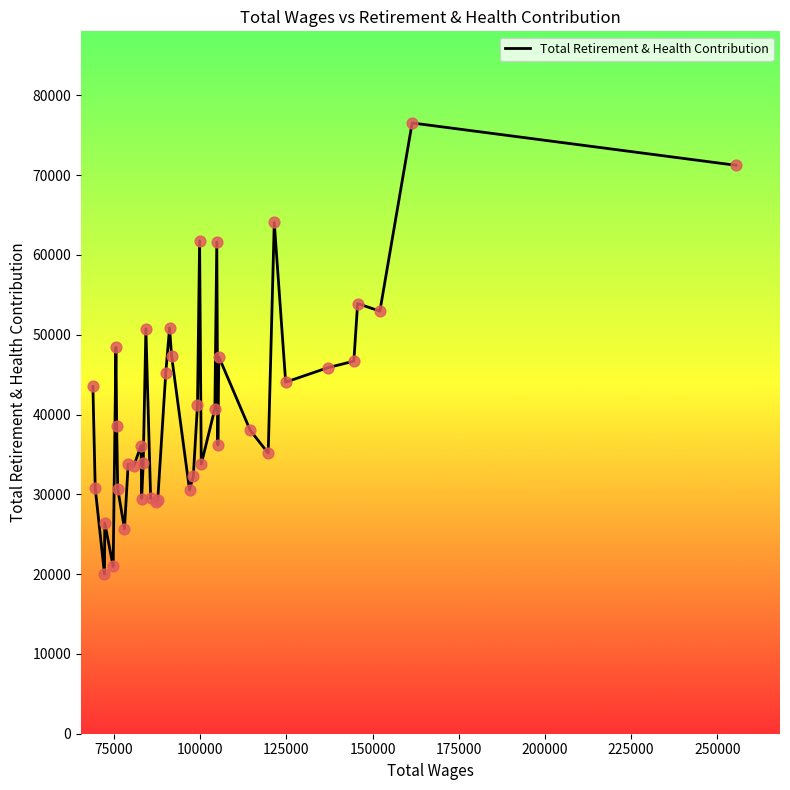

What is the minimum value shown in the chart?

20025